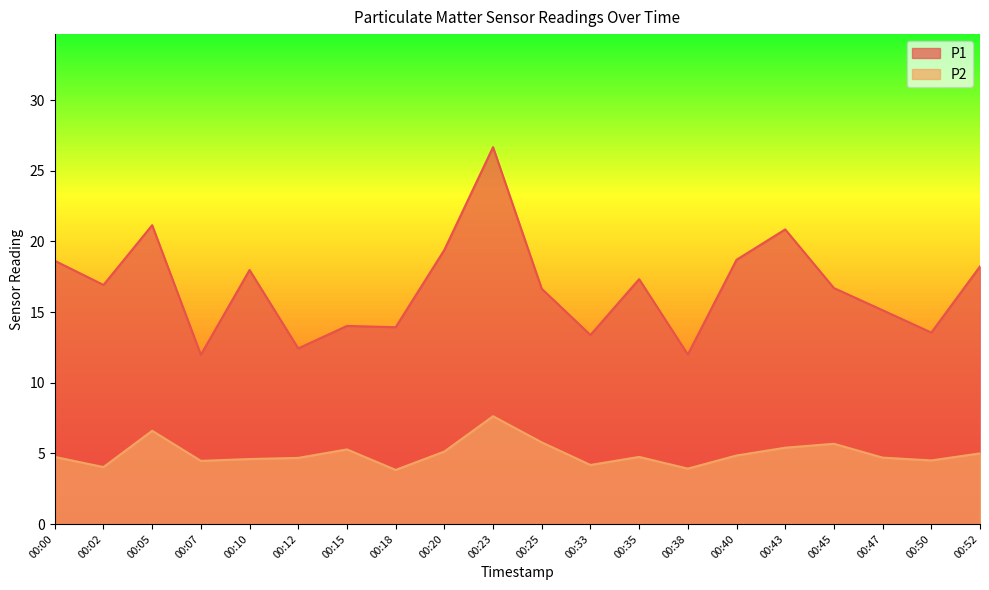

The value of P1 at 00:47 is 25.2. True or false?

False